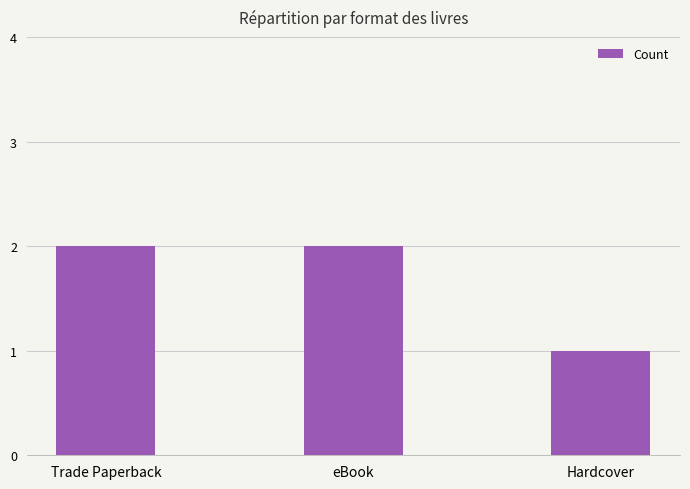

At which category does the chart reach its minimum across all series?

Hardcover